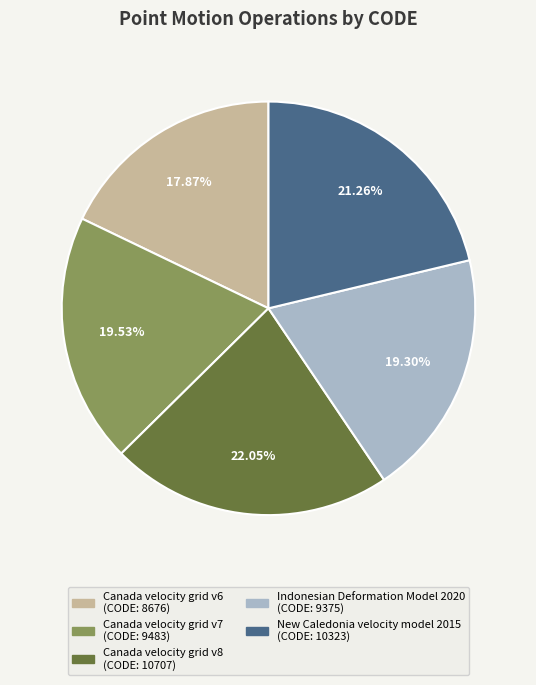

Between Indonesian Deformation Model 2020 and Canada velocity grid v8, which is larger?

Canada velocity grid v8